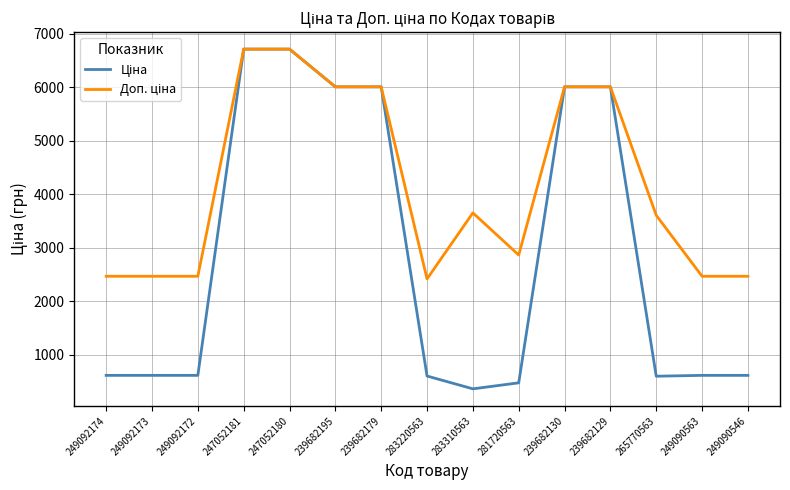

What is the total value across all series at 249092173?

3085.6